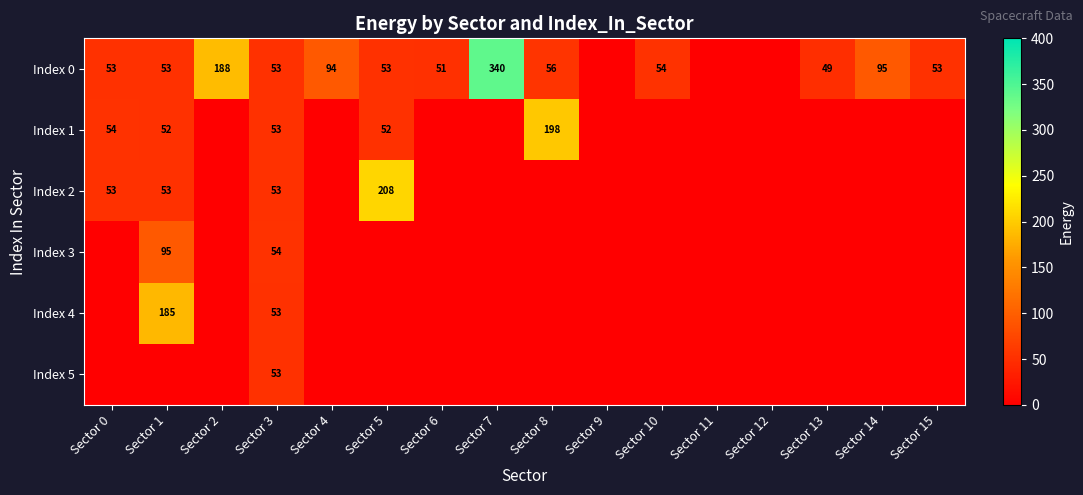

The value of Index 2 at Sector 5 is 208. True or false?

True